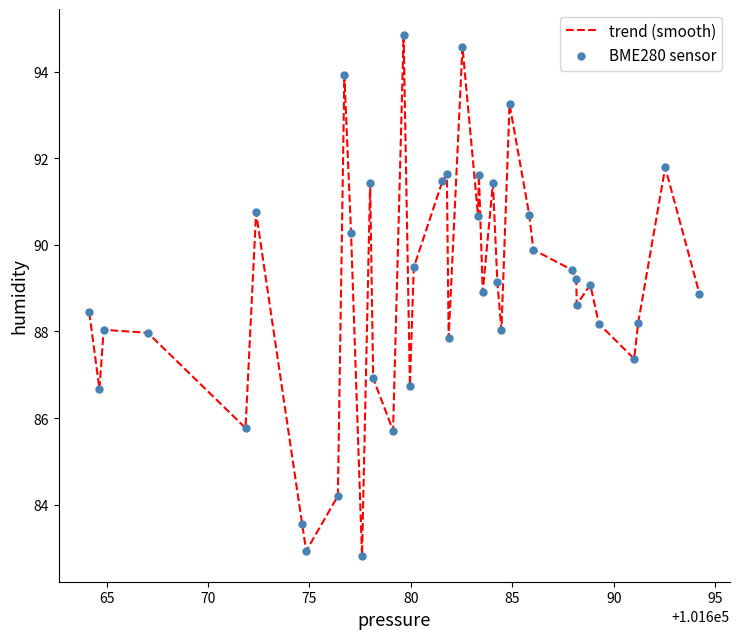

What is the smallest value displayed?

82.8